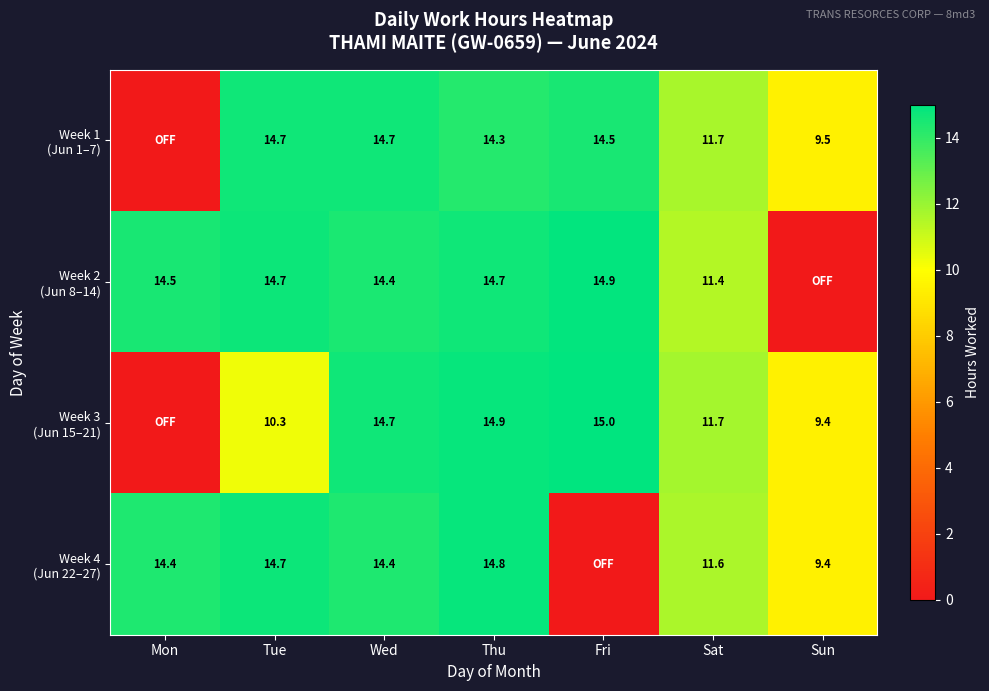

What is the total value across all series at Wed?

58.2